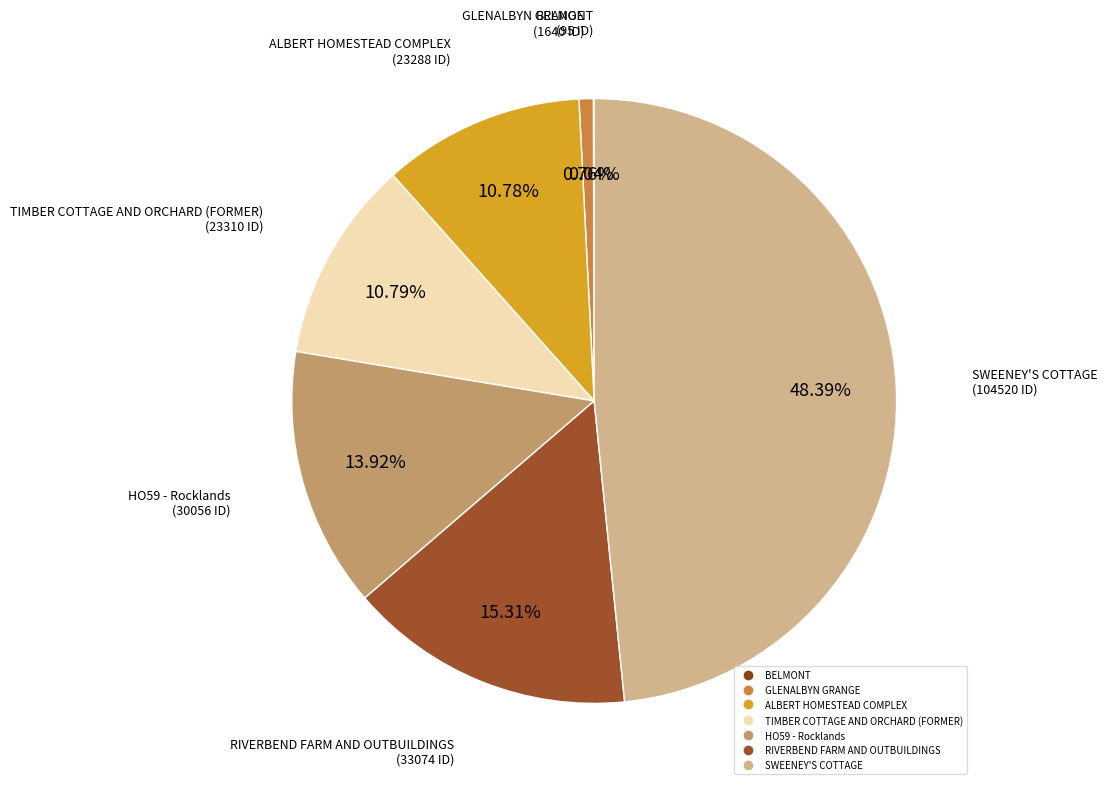

To the nearest percent, what is the average slice percentage?

14%